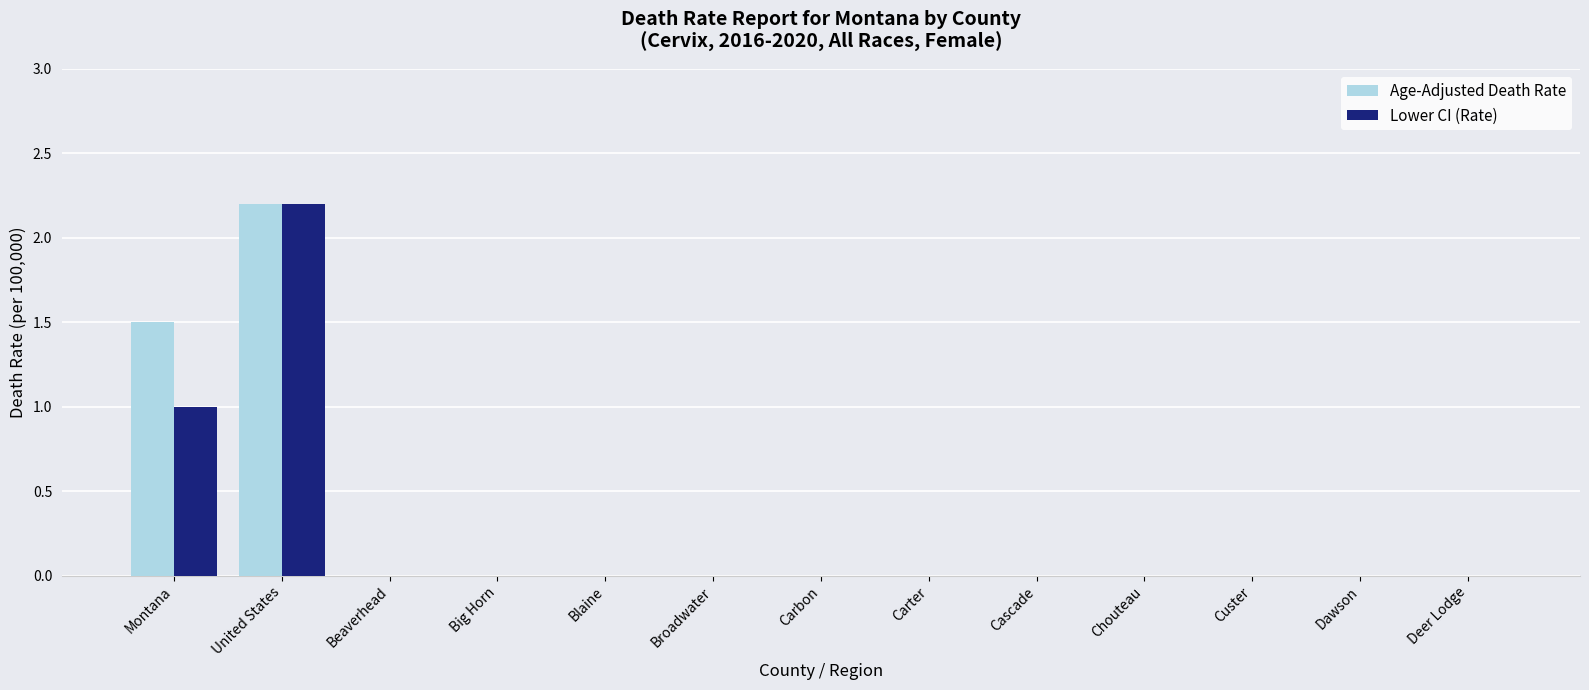

Reading left to right, what are all the values shown in this chart?

Age-Adjusted Death Rate: 1.5	2.2	0.0	0.0	0.0	0.0	0.0	0.0	0.0	0.0	0.0	0.0	0.0
Lower CI (Rate): 1.0	2.2	0.0	0.0	0.0	0.0	0.0	0.0	0.0	0.0	0.0	0.0	0.0